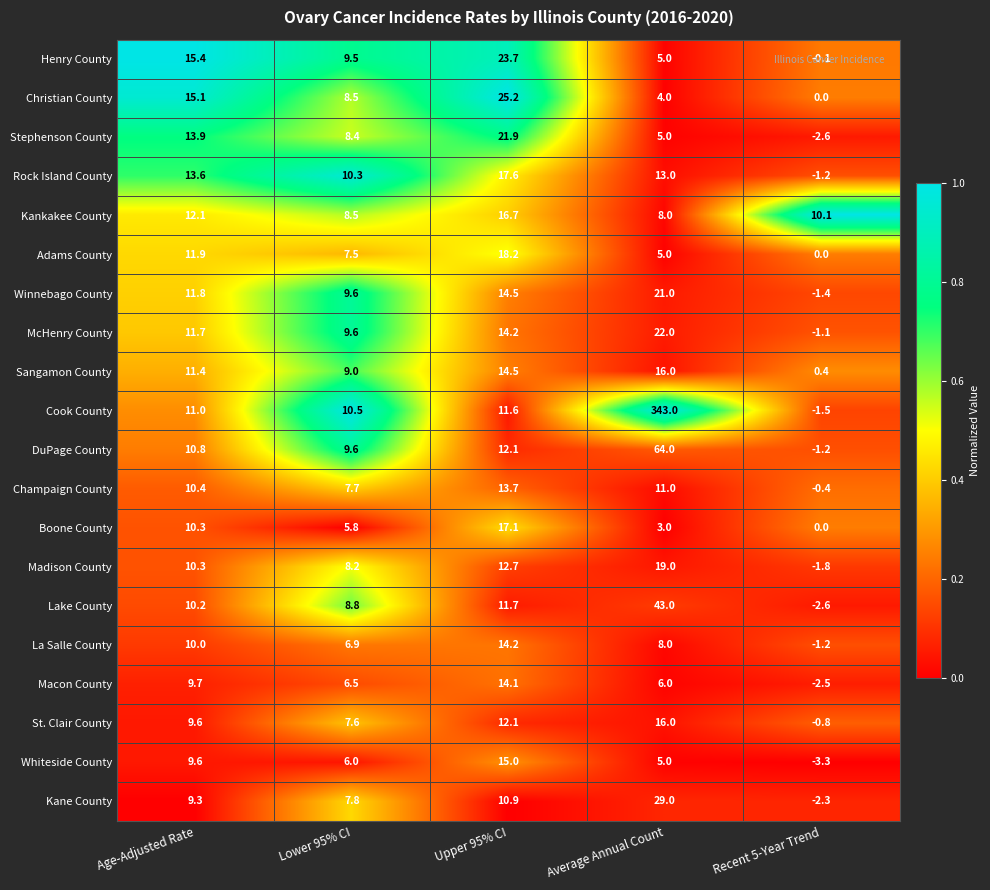

What is the spread (max minus min) of values at Average Annual Count?

340.0